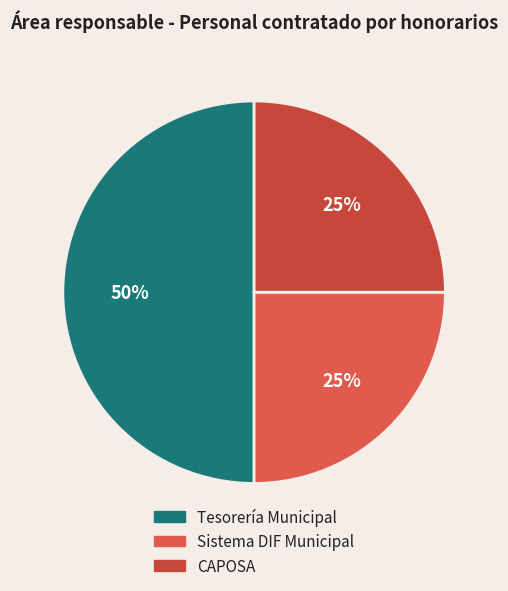

What is the ratio of the value at CAPOSA to the value at Tesorería Municipal?

0.5